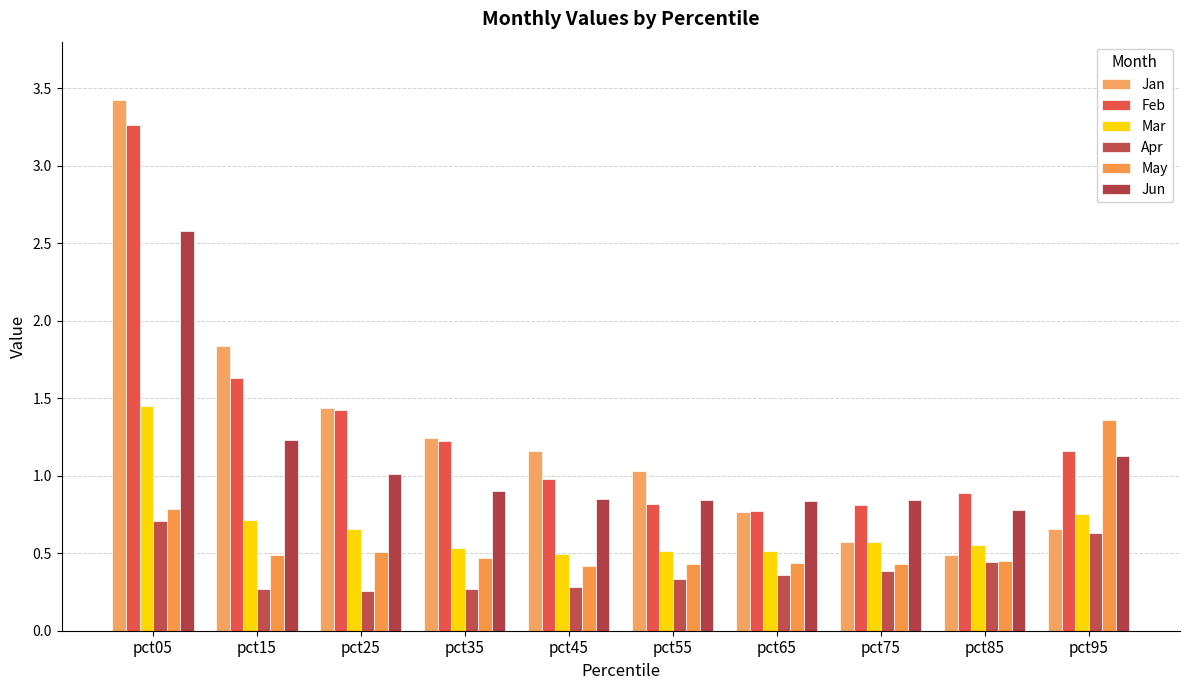

How many distinct data groups are displayed?

6